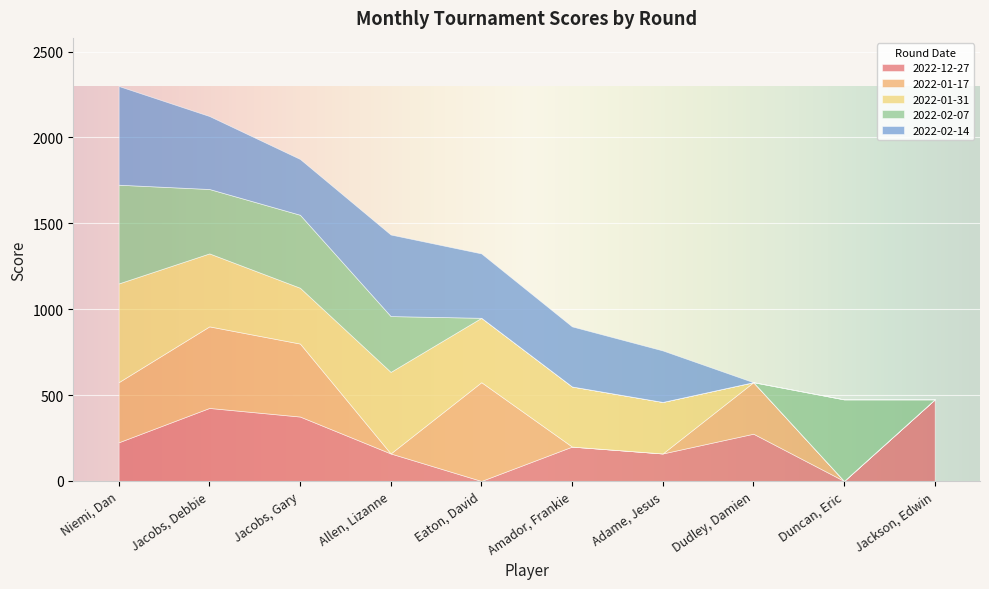

True or false: 2022-01-17 has a value of 79 at Walker, Q.

False